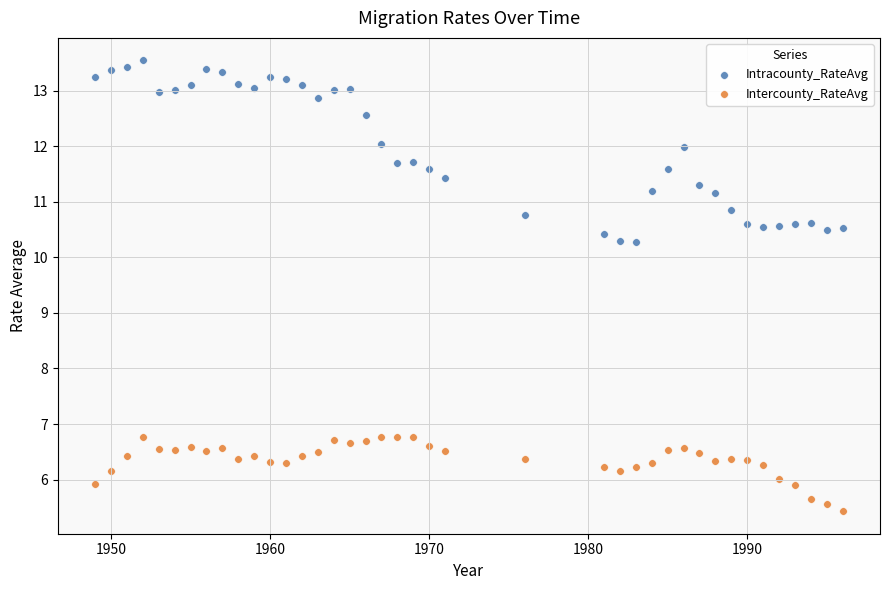

Across all data points, what is the range of X values (max minus min)?

47.0